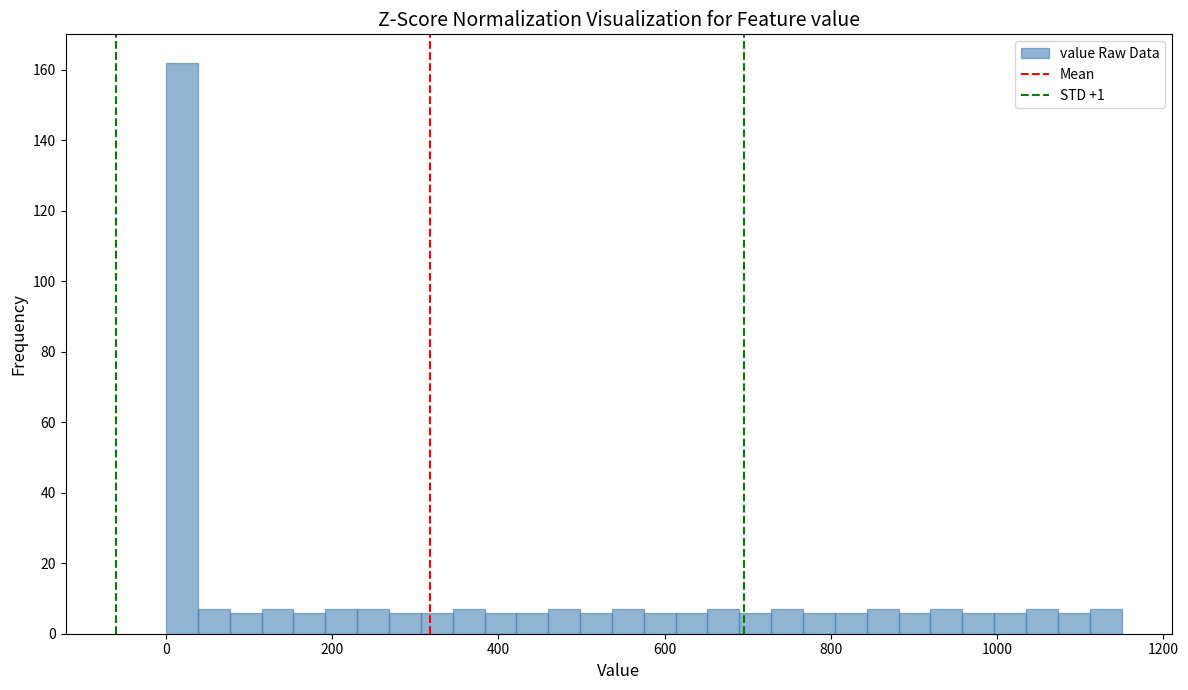

Read against the x-axis, roughly where is the centre of the tallest bar?

20